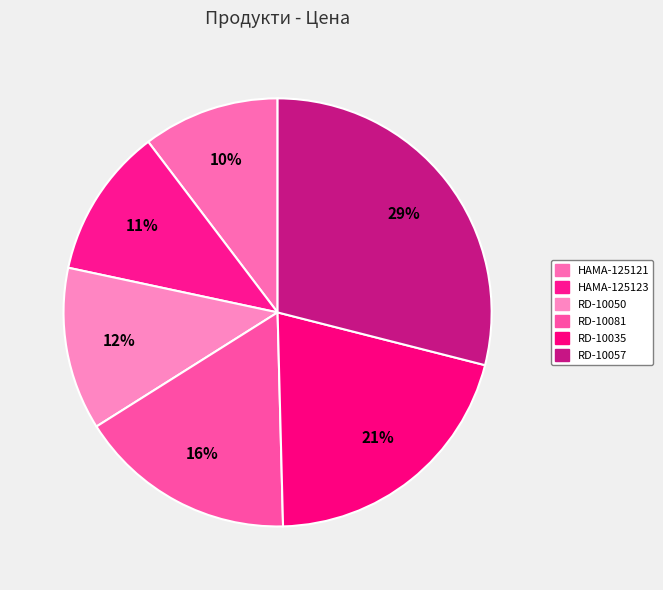

How many slices are in this pie chart?

6